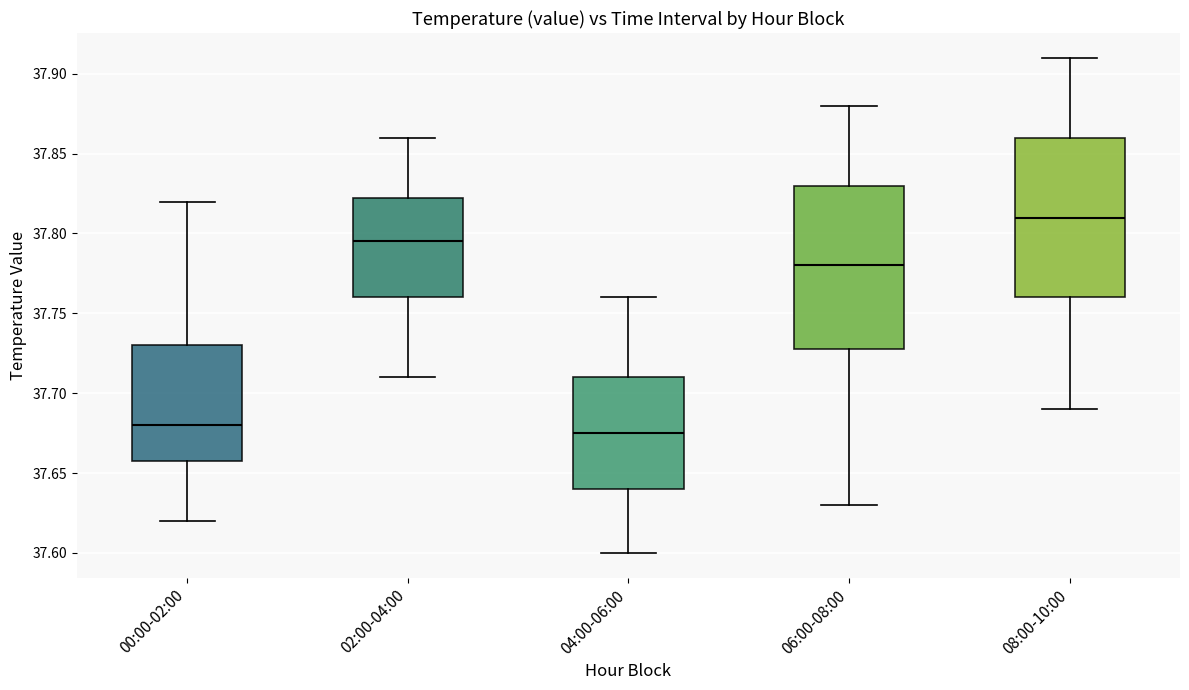

Which box has the highest median line?

08:00-10:00